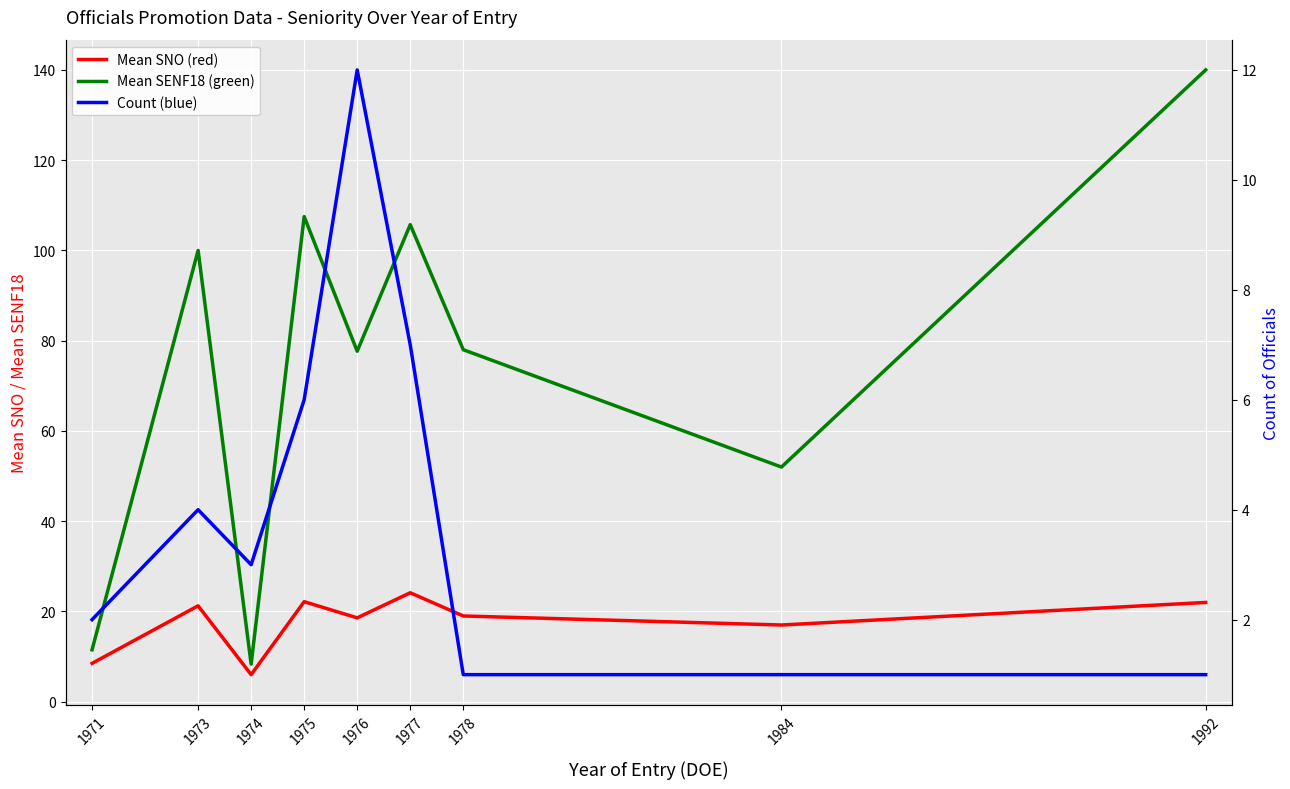

At which category does Mean SNO (red) reach its first local valley?

1974